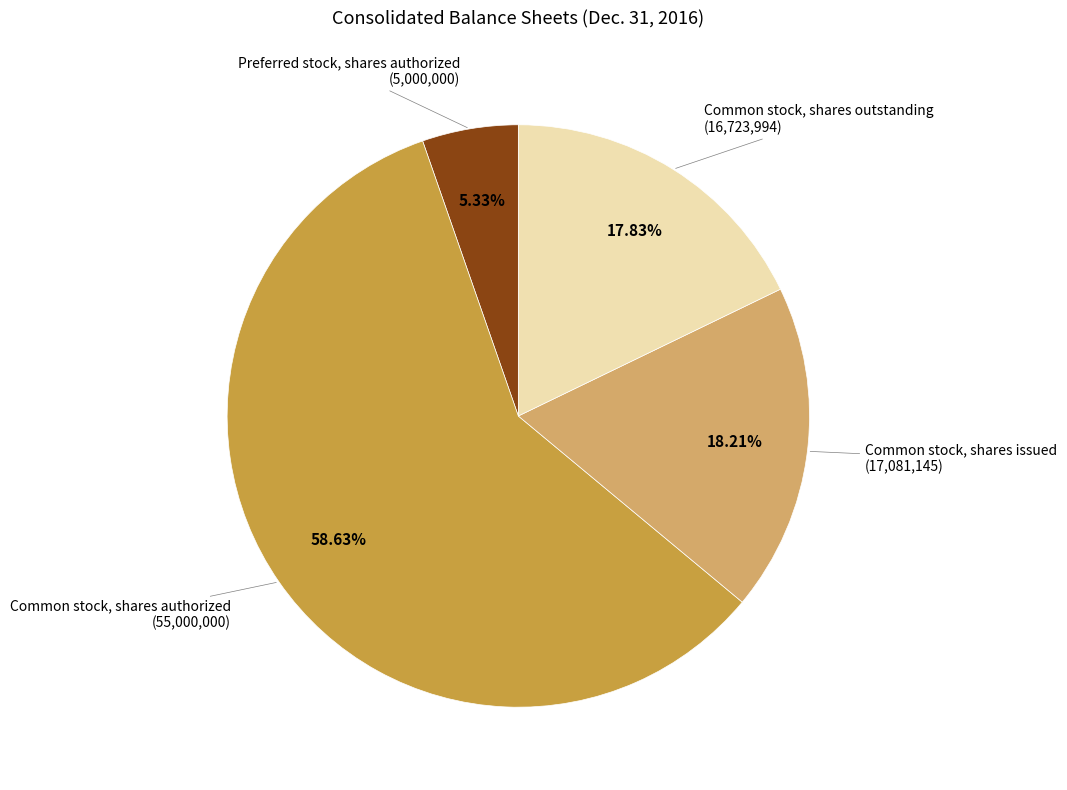

Is there a majority slice in this chart?

Yes